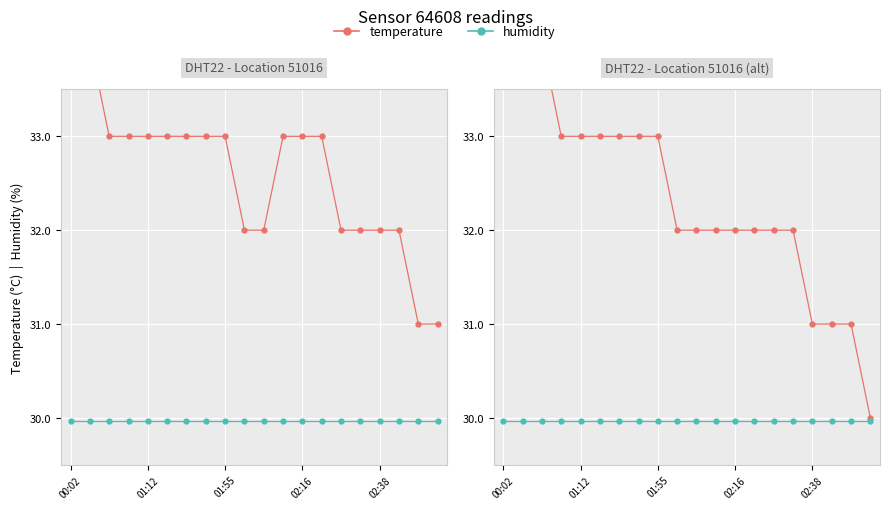

Which series changed the most between 01:12 and 7?

temperature